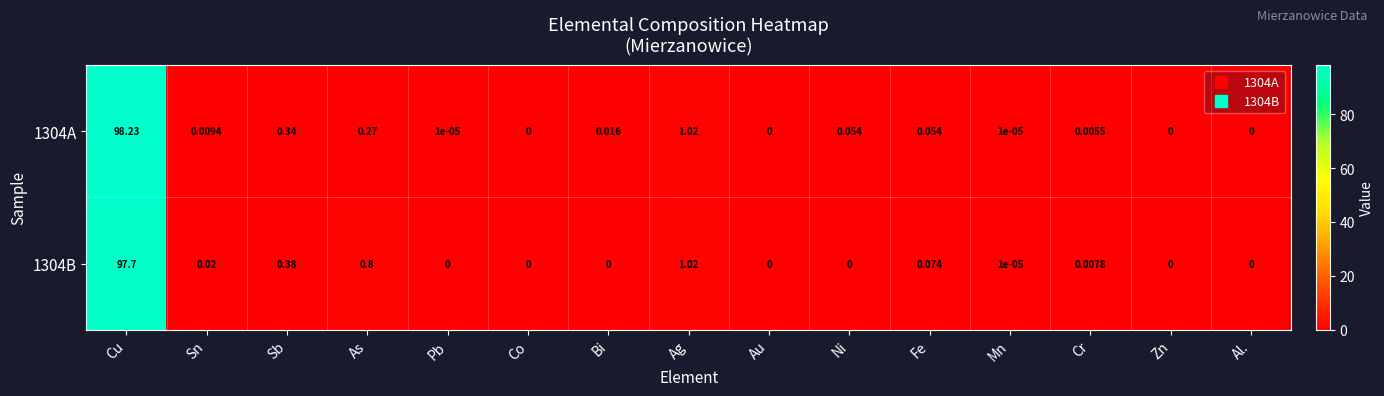

Is the value of 1304A at Ni greater than the value of 1304B at Bi?

Yes